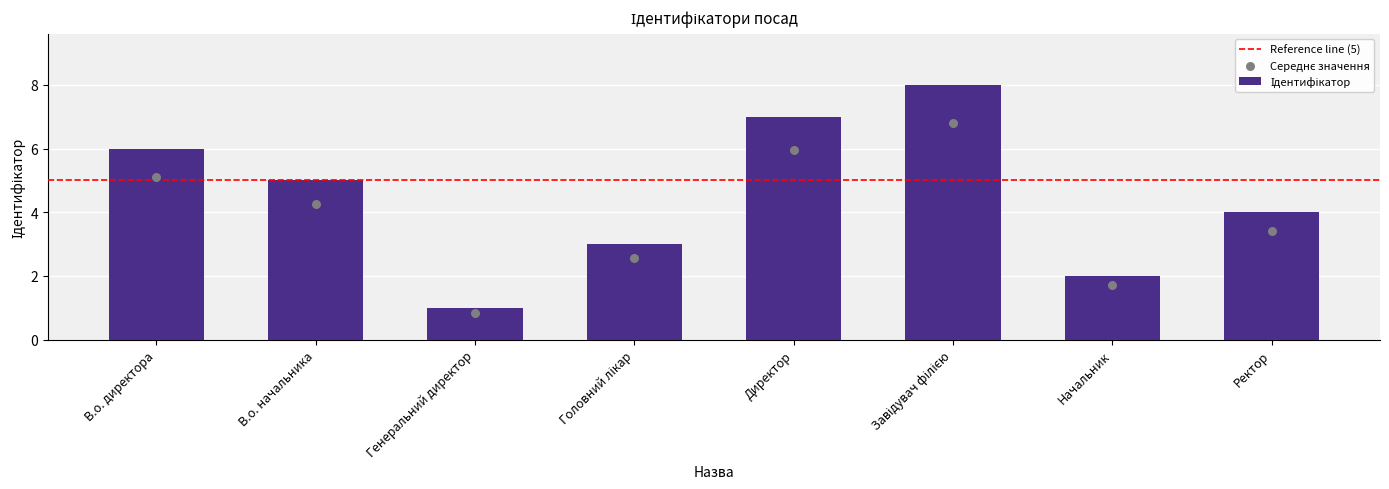

Between В.о. начальника and Директор, which is larger?

Директор